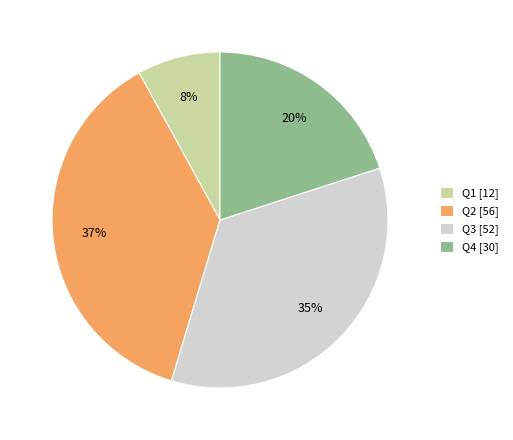

True or false: Q4 accounts for 20% of the total.

True